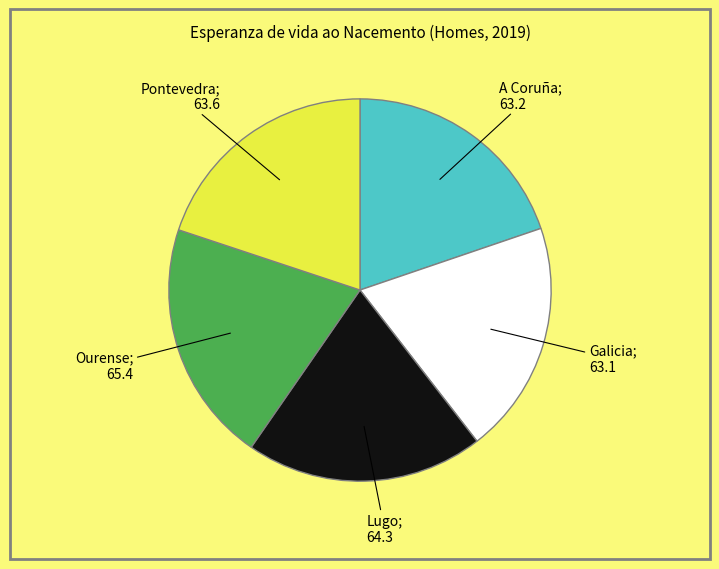

Is there a majority slice in this chart?

No